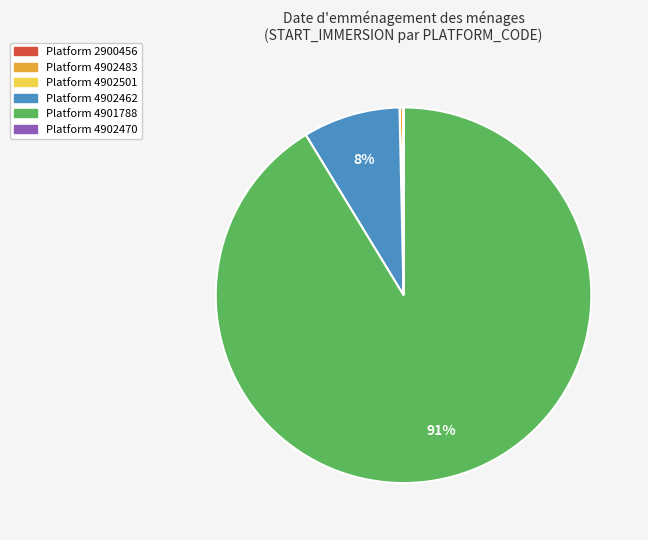

Is there a majority slice in this chart?

Yes